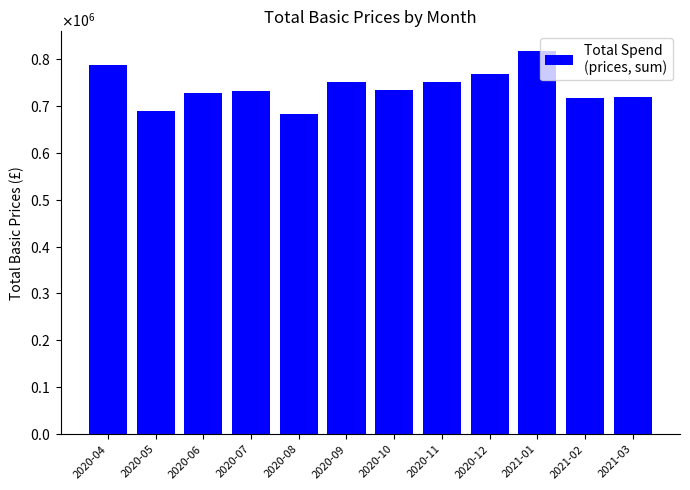

What is the label of the 2nd bar from the right?

2021-02